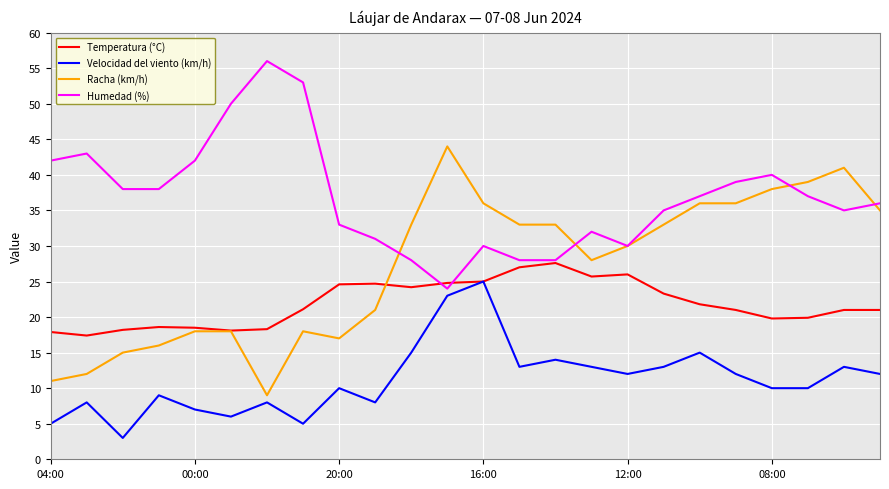

True or false: Velocidad del viento (km/h) and Humedad (%) cross at least once.

False